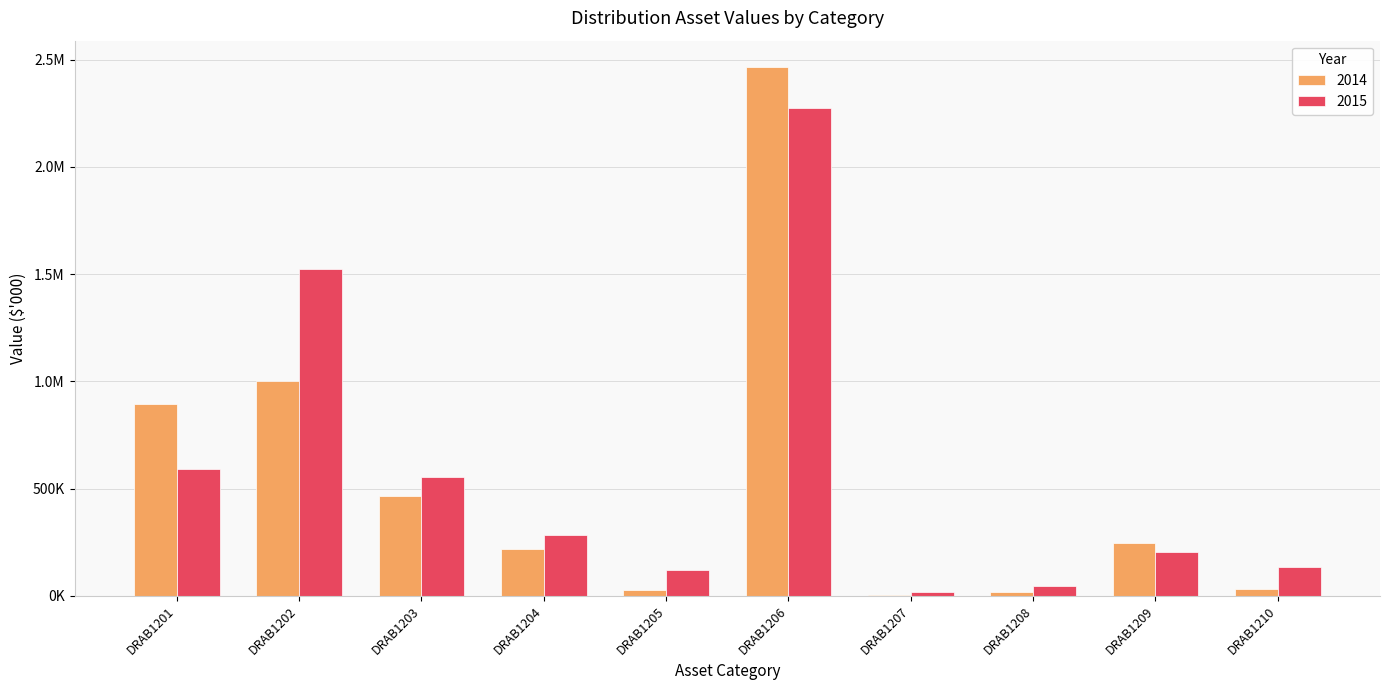

Reading right to left, transcribe all the data shown in this chart.

2014: 33730.5	246554.6	16539.5	5223.4	2464728.5	26012.3	219119.2	467324.5	1001664.4	896085.0
2015: 135358.8	205119.6	44724.8	16209.3	2273439.2	122639.7	284468.5	556154.1	1523473.6	593070.3